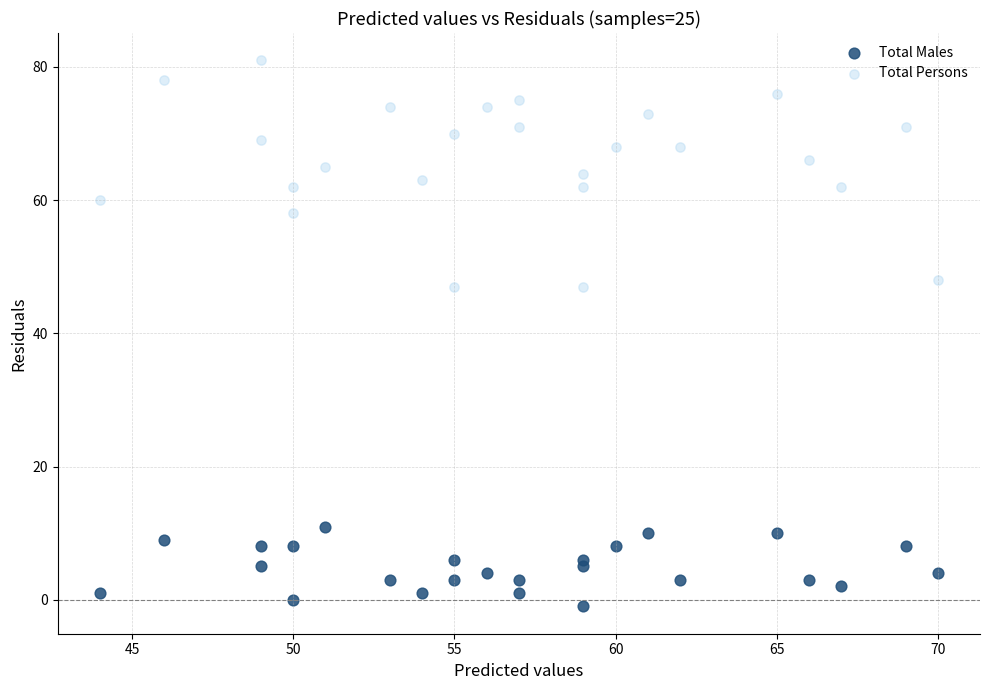

Which series reaches the minimum Y coordinate?

Total Males